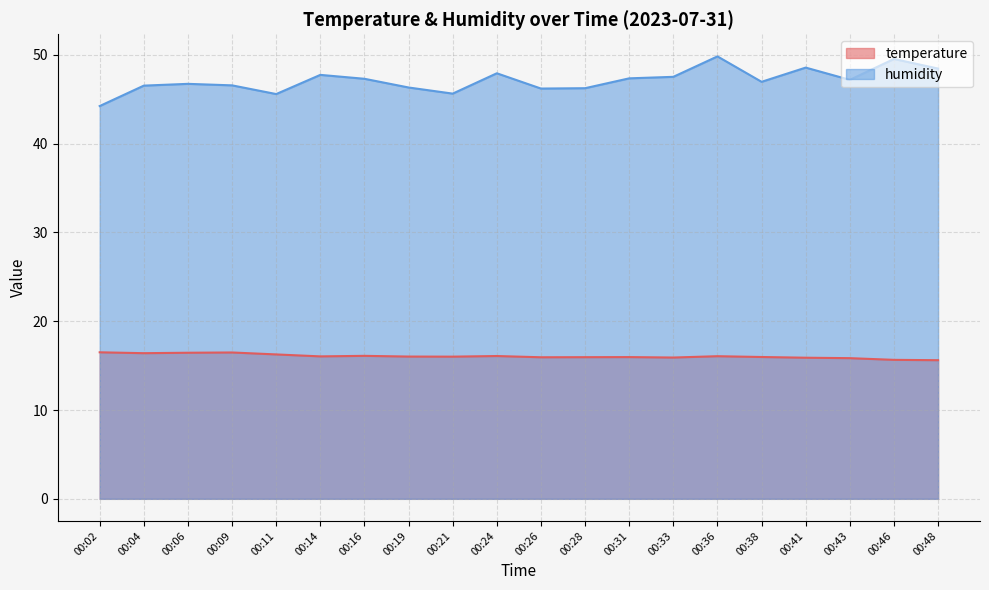

Is it true that temperature equals 16.3 at 00:11?

True